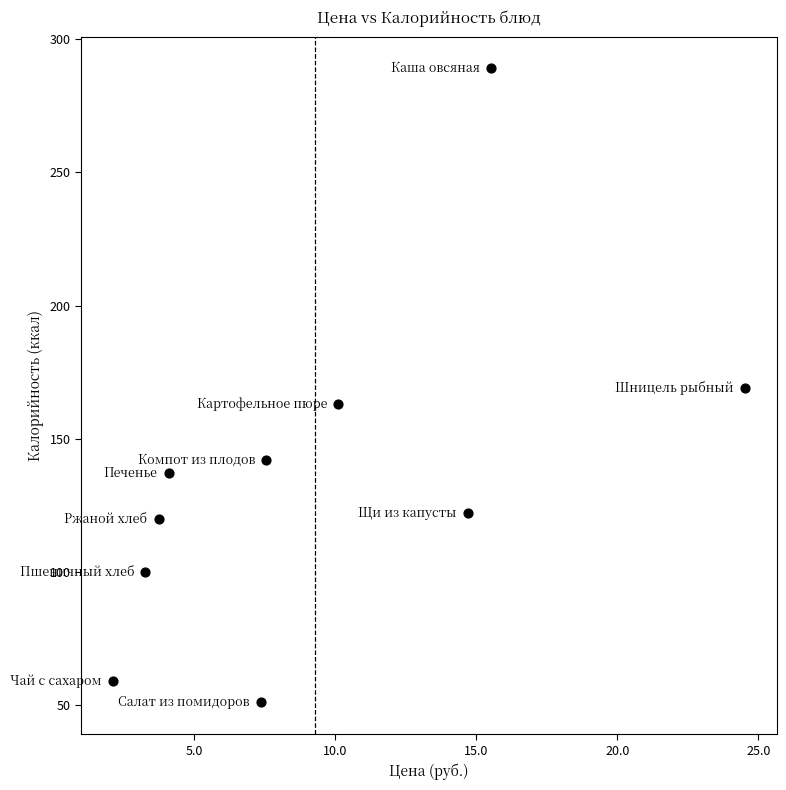

What is the average Y value?

135